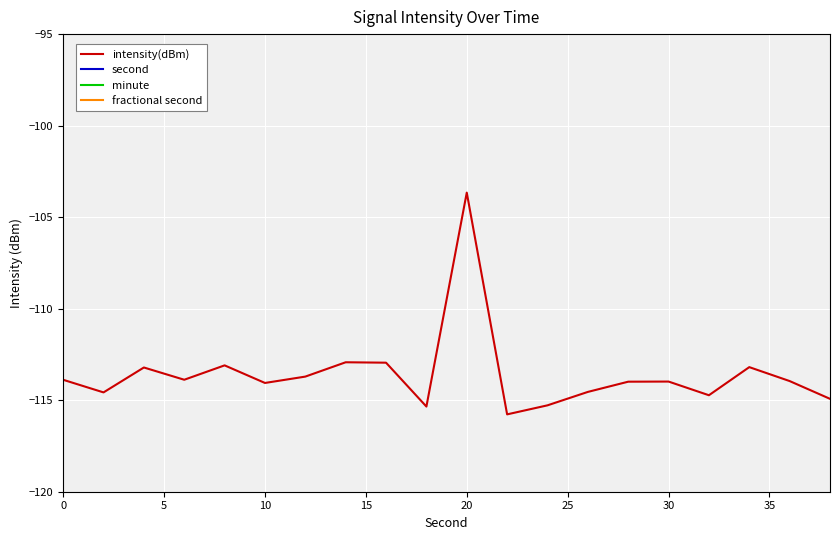

The intensity(dBm) series shows -113.9 at 0. True or false?

True